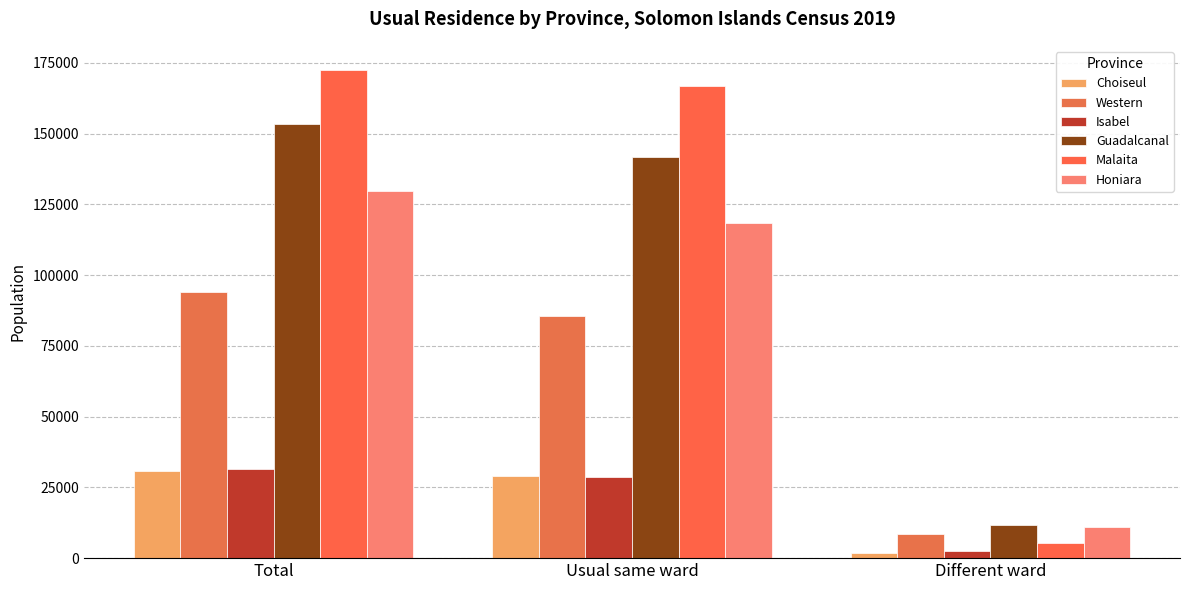

What is the maximum value shown in the chart?

172419